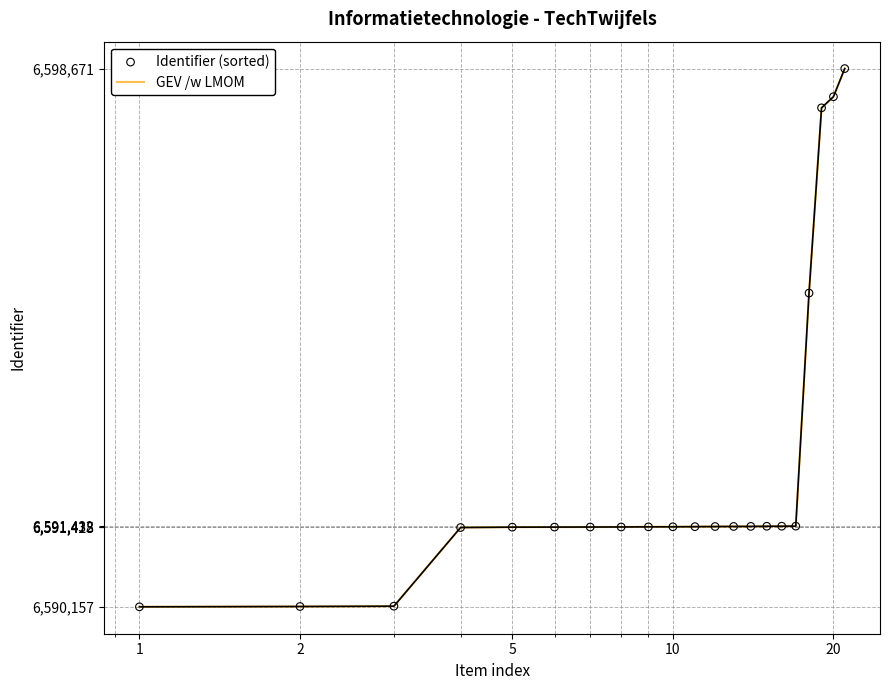

What is the smallest value displayed?

6590157